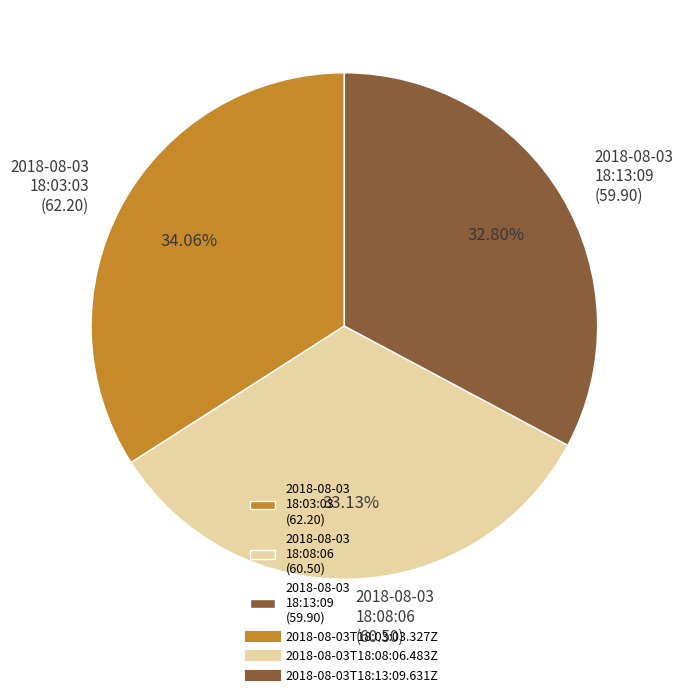

Approximately how many times larger is the value at 2018-08-03 18:03:03 (62.20) compared to 2018-08-03 18:08:06 (60.50)?

1.0